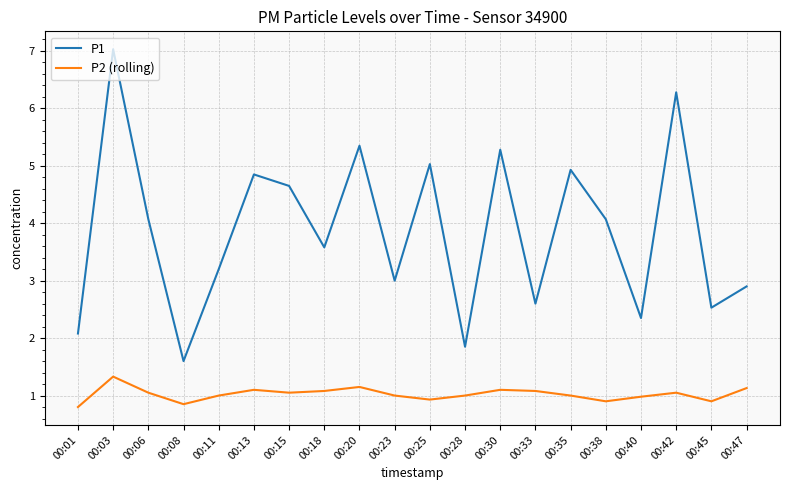

Which series has the widest spread of values?

P1